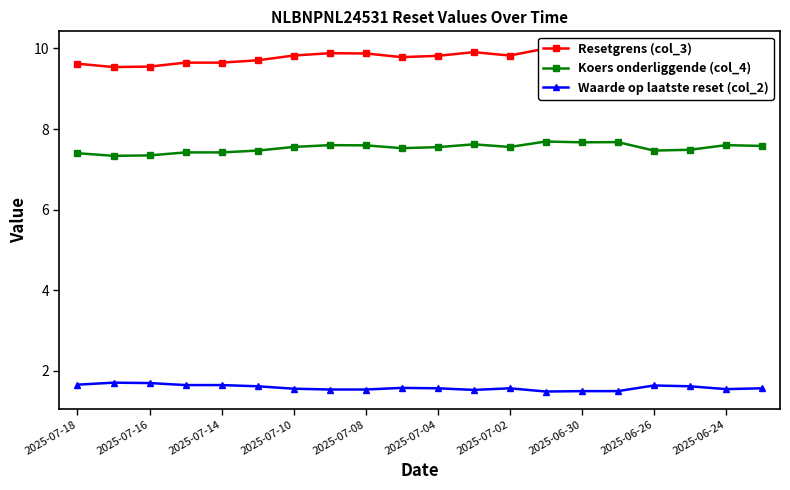

Is it true that Koers onderliggende (col_4) equals 10.8 at 2025-07-18?

False